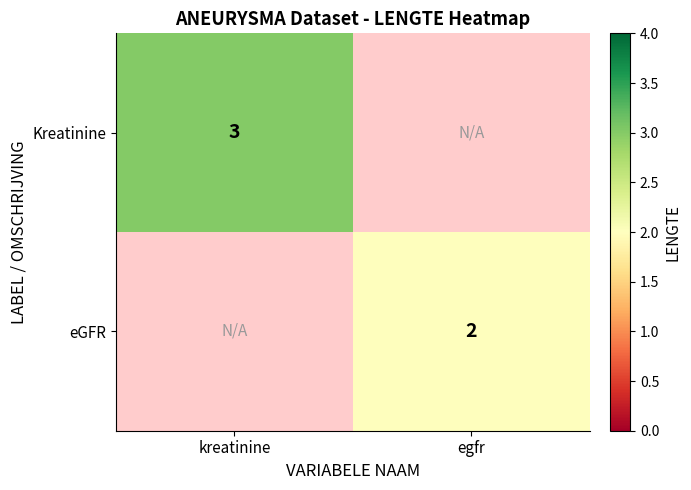

The value of Kreatinine at kreatinine is 3. True or false?

True